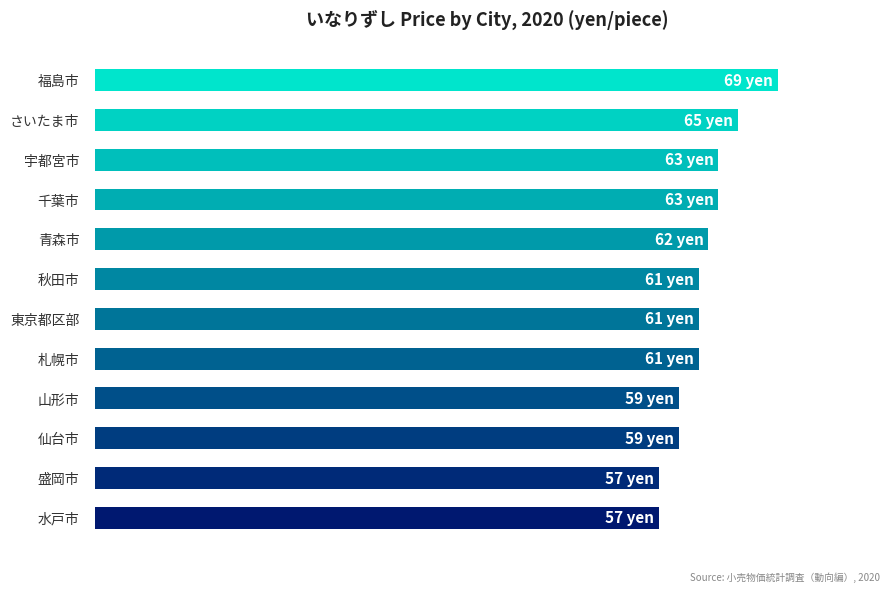

What is the average value?

61